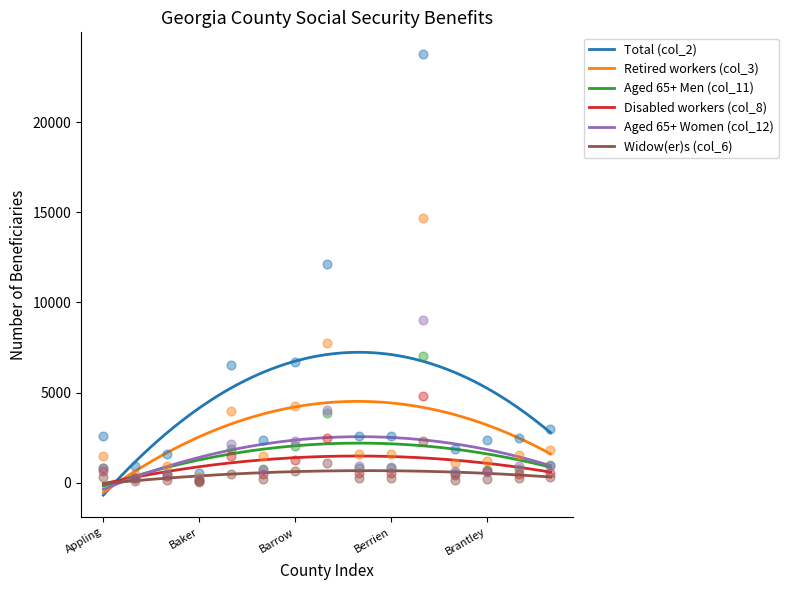

At which category is the sum across all series the highest?

Bibb